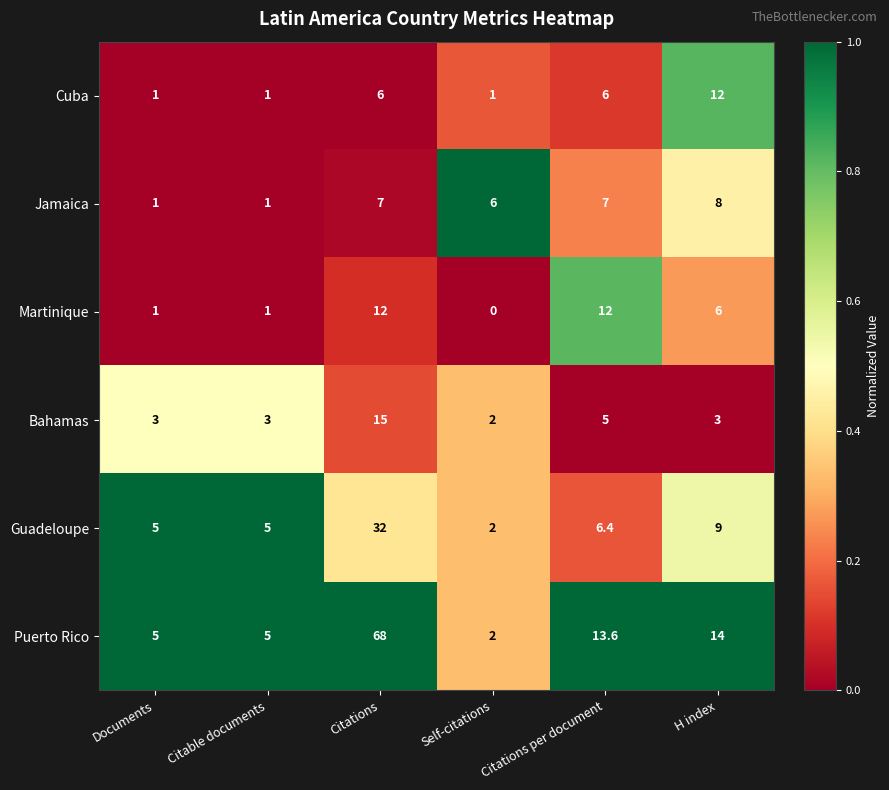

Between Citations and Self-citations, which series saw the biggest shift?

Puerto Rico